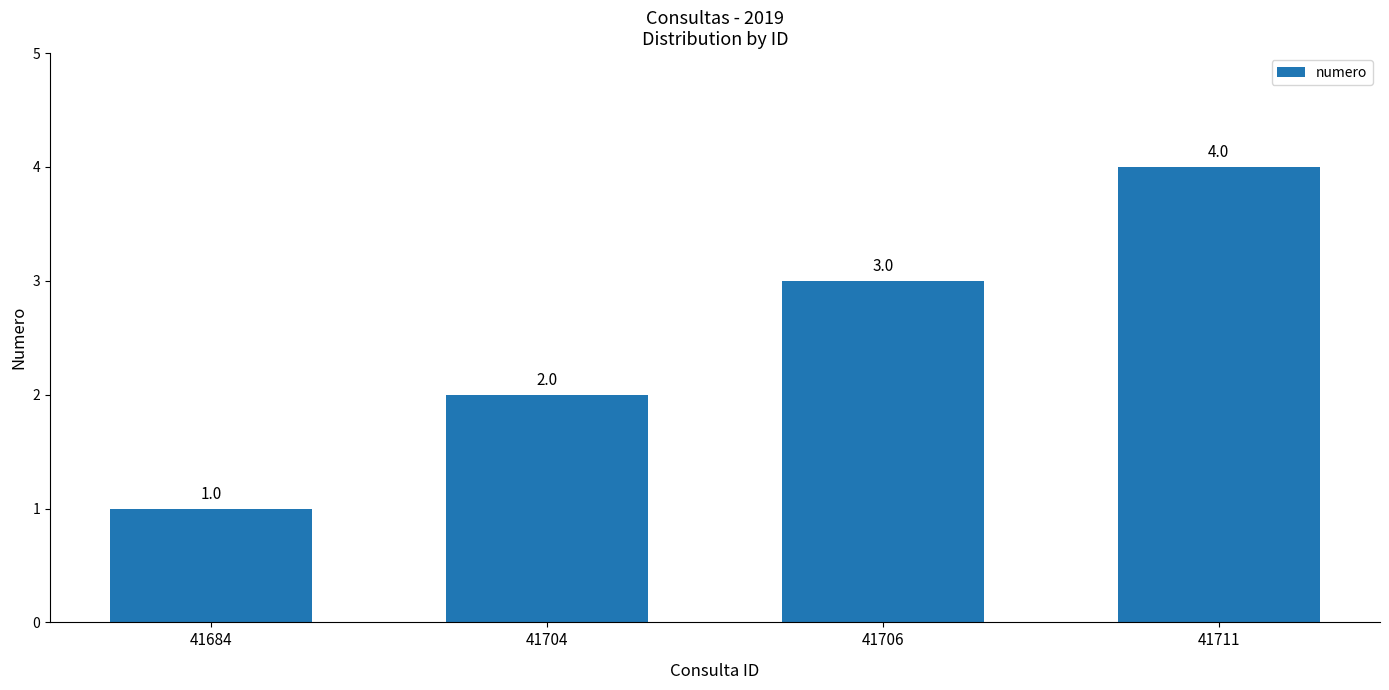

Reading left to right, extract all data points from this chart.

1	2	3	4